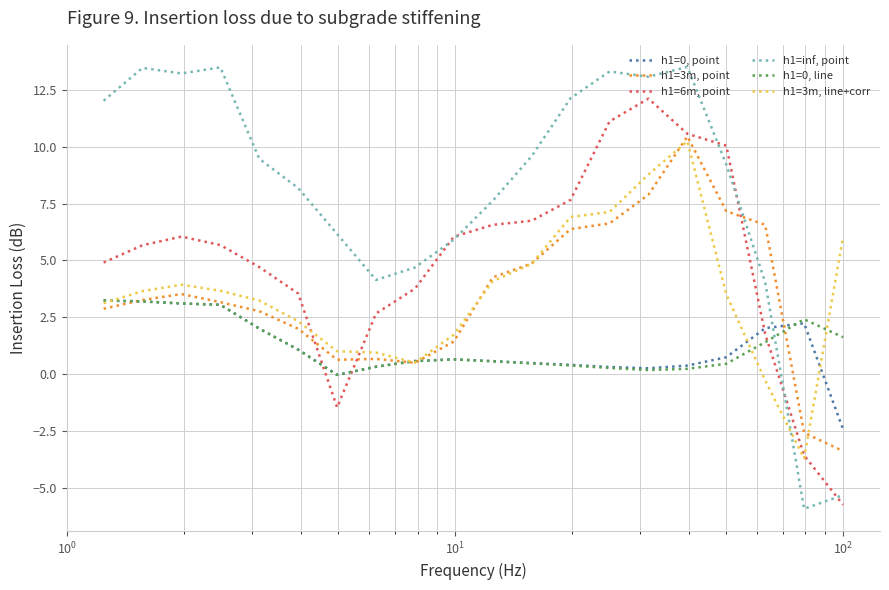

True or false: h1=inf, point and h1=0, point intersect in this chart.

True